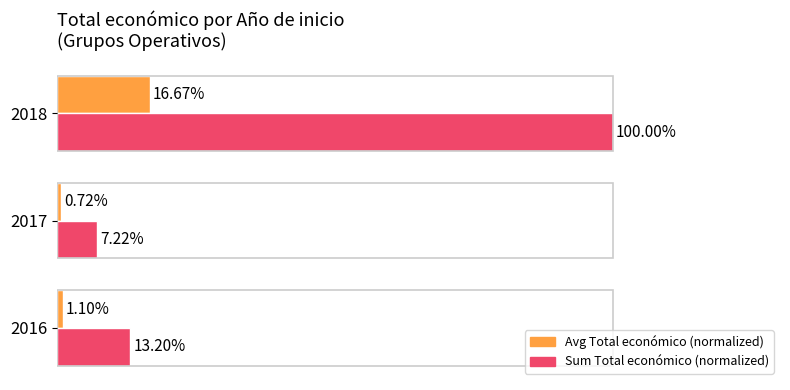

The value of Average Total económico (normalized %) at 2016 is 1.1. True or false?

True